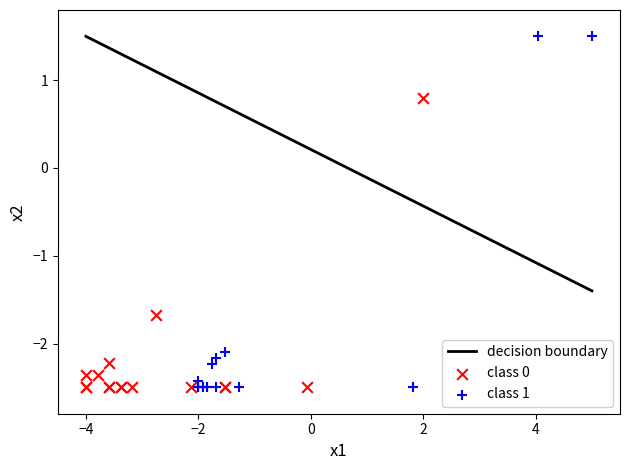

Which series has the largest Y range (max minus min)?

class 1